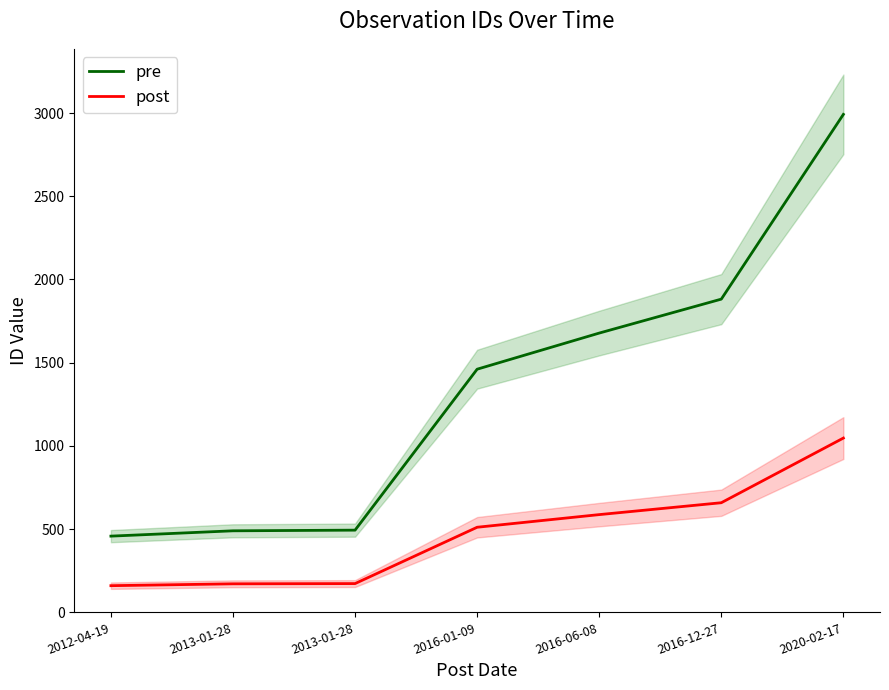

Between 2012-04-19 and 2013-01-28, which is larger?

2013-01-28